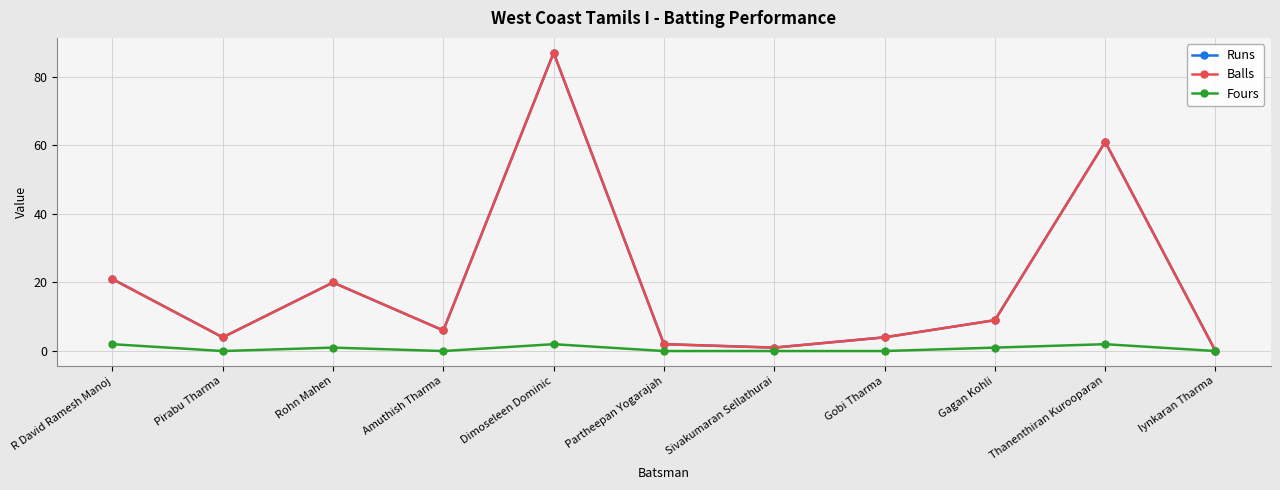

What is the greatest value displayed?

87